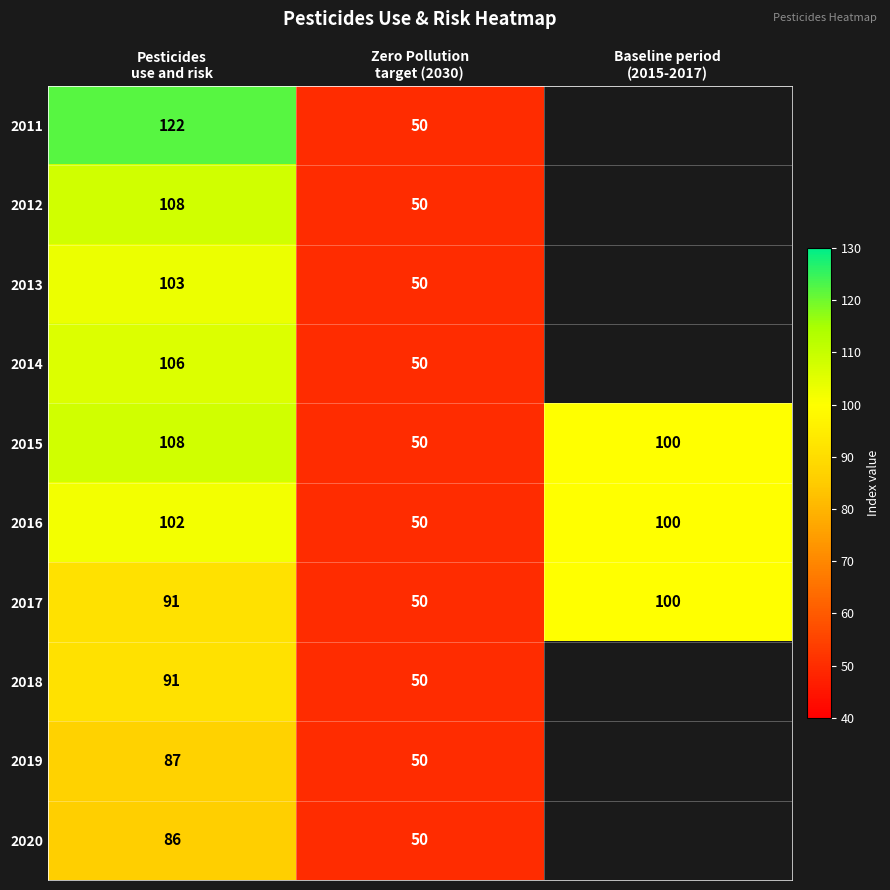

What is the lowest value of the 2015 series?

50